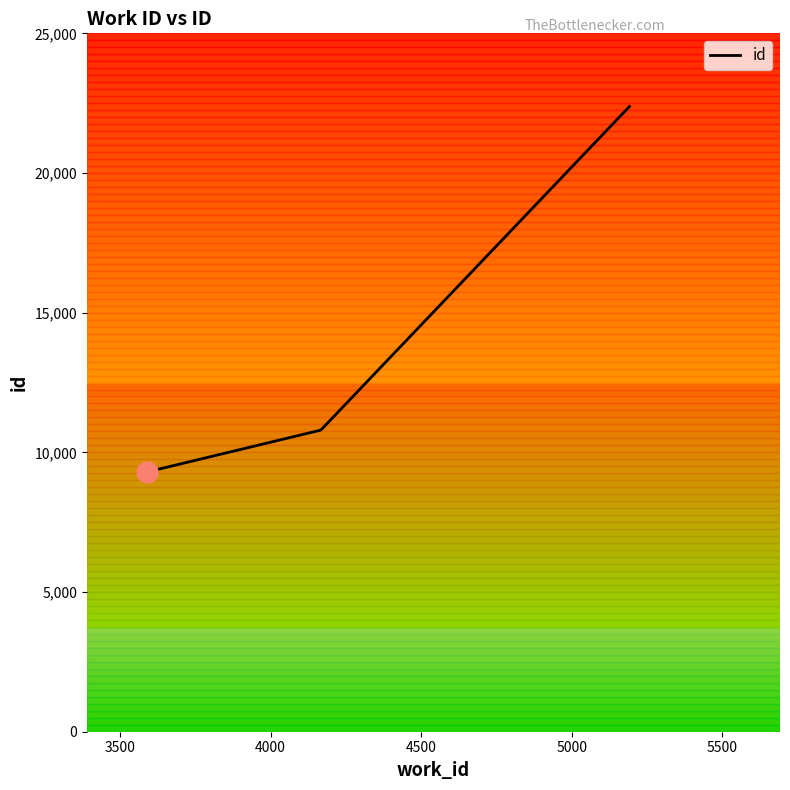

What is the difference between the maximum and minimum values?

13082.0